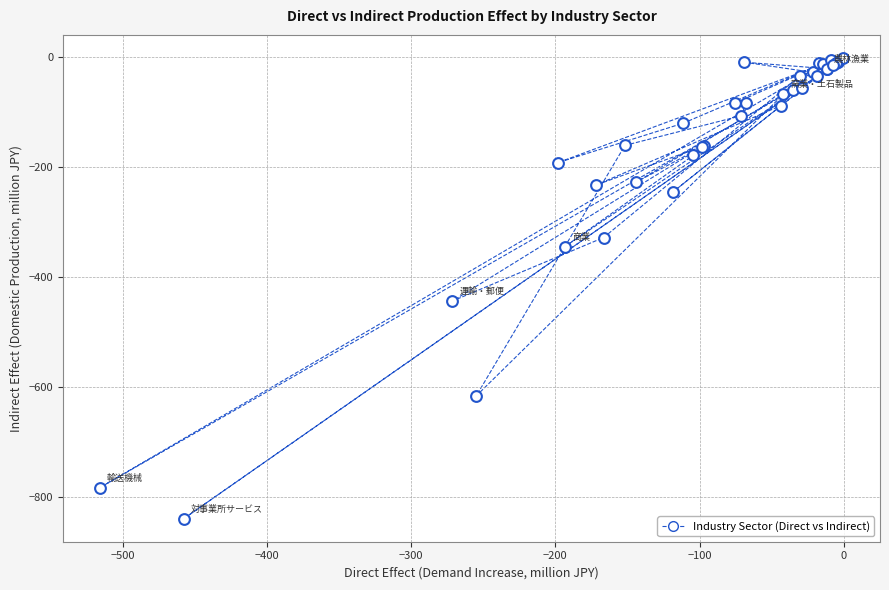

What Y value in the scatter plot is closest to -420?

-443.5